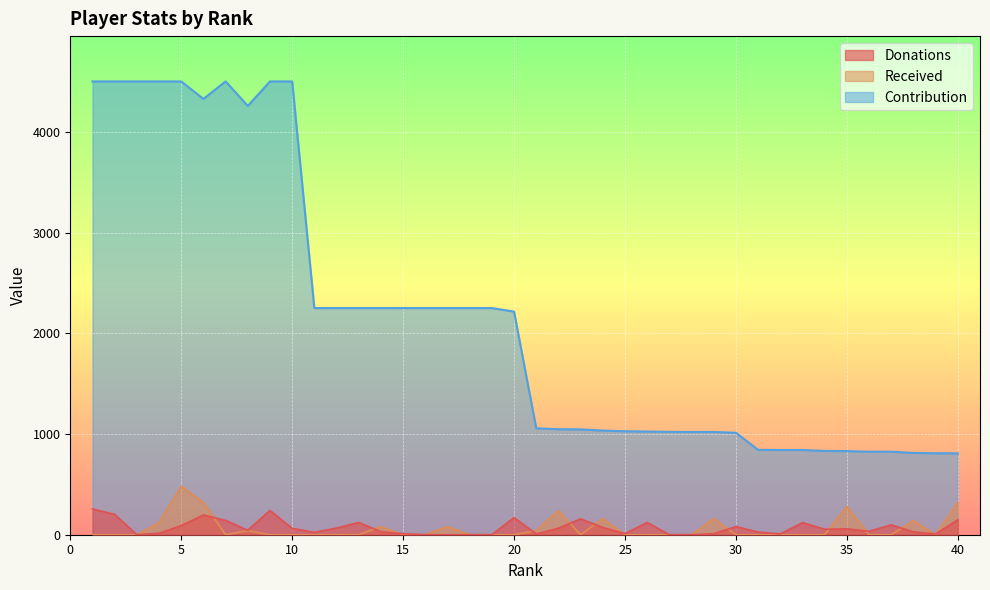

What is the approximate value of Contribution at 15?

2250